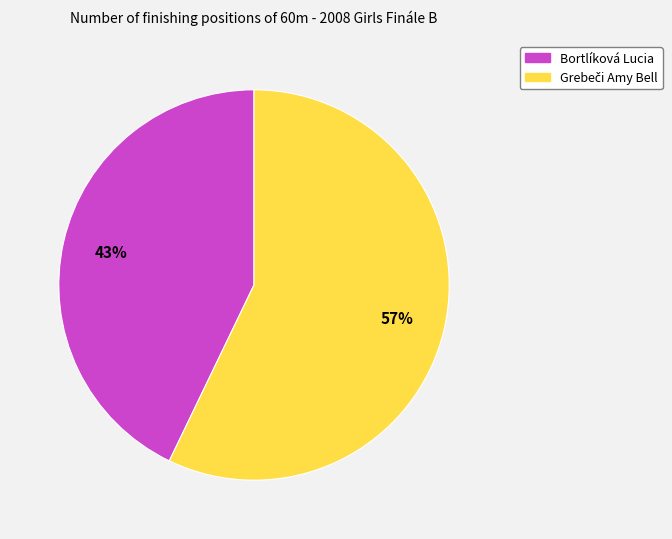

Is there a majority slice in this chart?

Yes